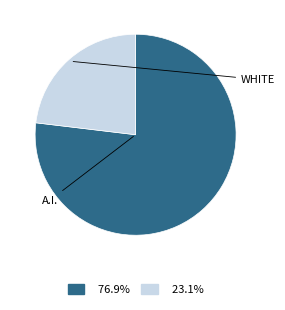

Count the number of slices in the pie.

2